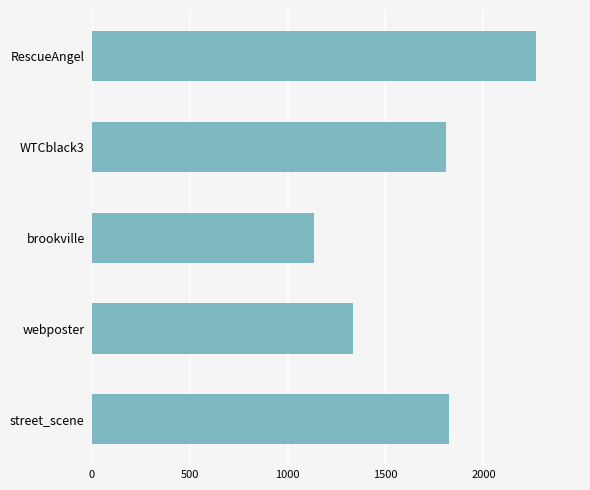

The value at RescueAngel is 2266. True or false?

True